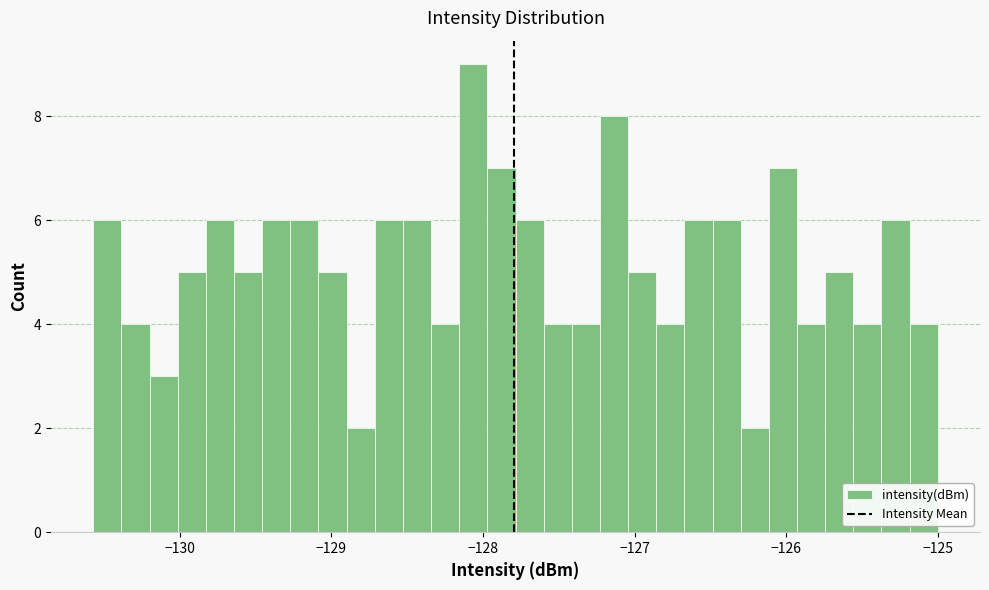

Around what value on the x-axis is the tallest bar? Give the approximate position of its centre, as read against the axis.

-128.1